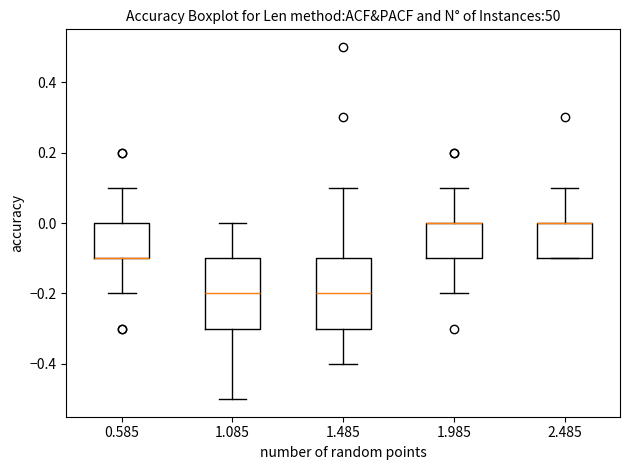

Where is the upper edge of the box at x = 0.585 on the y-axis? The values are not printed on the chart, so give them approximately, as read against the axis.

0.0